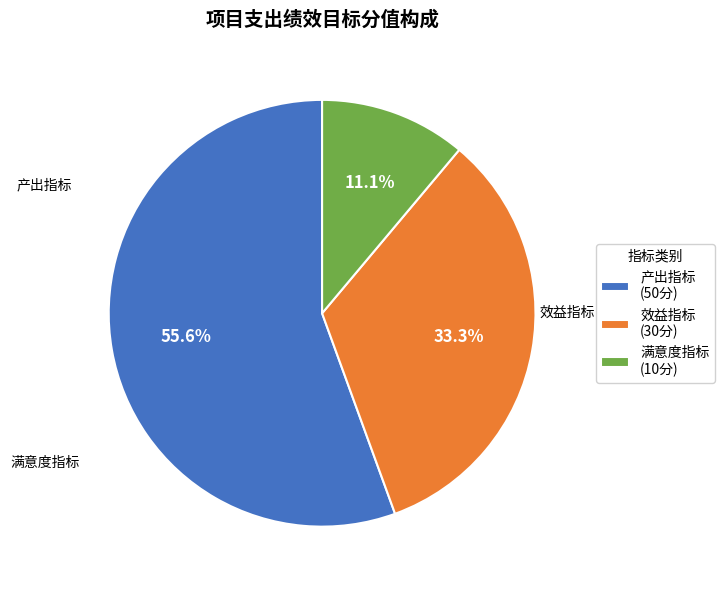

To the nearest percent, what percentage of the pie is 产出指标?

56%